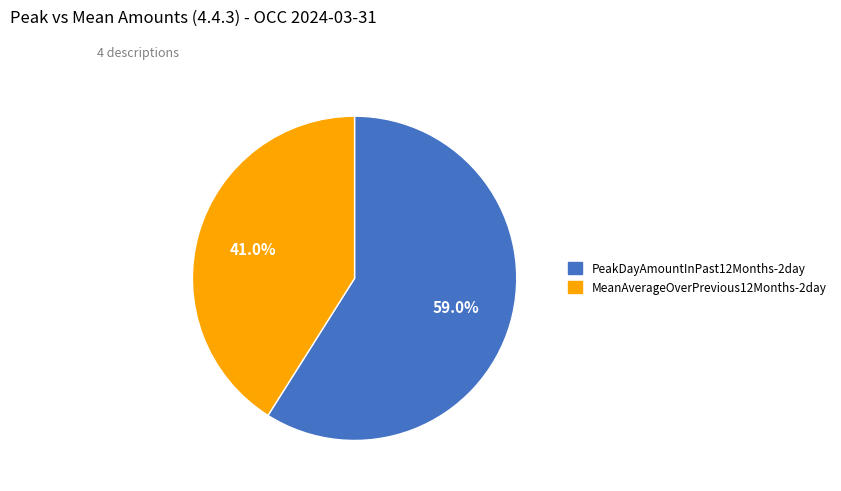

Is there any slice that represents more than half of the pie?

Yes